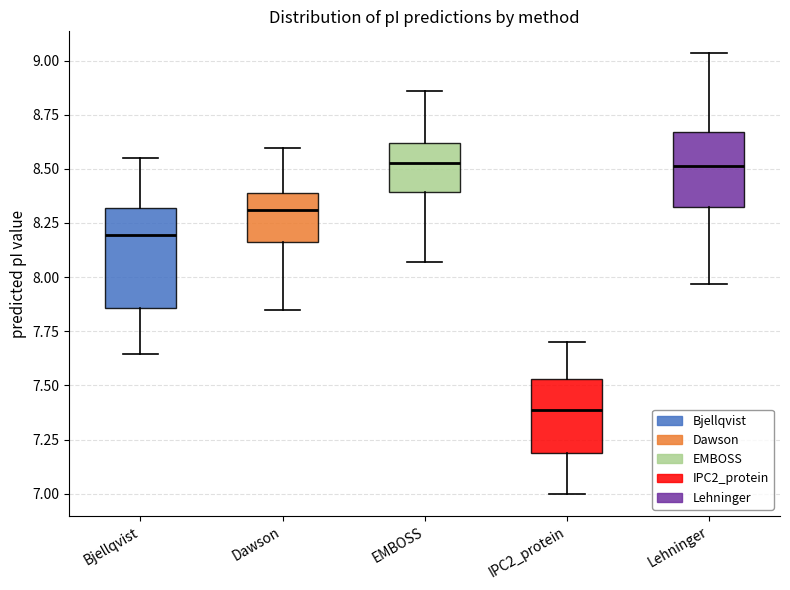

Reading left to right, read every box against the y-axis: the position of its median line, the range the box covers, and the ends of its whiskers. The values are not printed on the chart, so give them approximately, as read against the axis.

Bjellqvist: median 8.20, box 7.85 to 8.30, whiskers 7.65 to 8.55
Dawson: median 8.30, box 8.15 to 8.40, whiskers 7.85 to 8.60
EMBOSS: median 8.55, box 8.40 to 8.60, whiskers 8.05 to 8.85
IPC2_protein: median 7.40, box 7.20 to 7.55, whiskers 7.00 to 7.70
Lehninger: median 8.50, box 8.30 to 8.65, whiskers 7.95 to 9.05